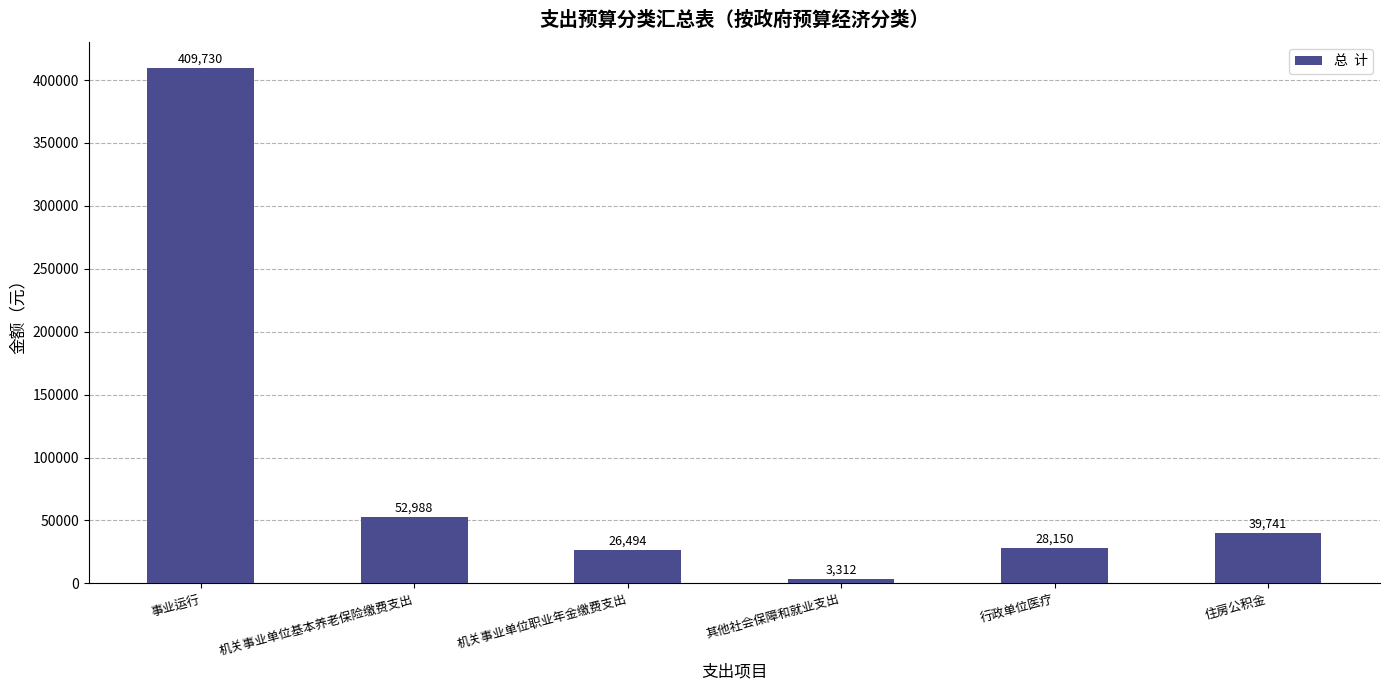

What is the sum of all values?

560415